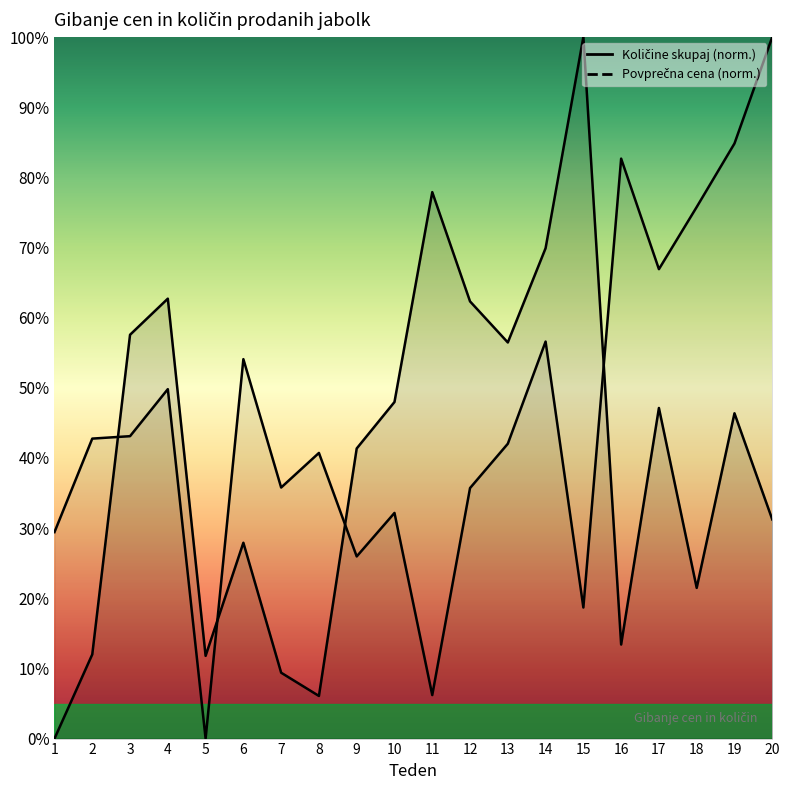

Which series has the largest total across all categories?

Povprečna cena